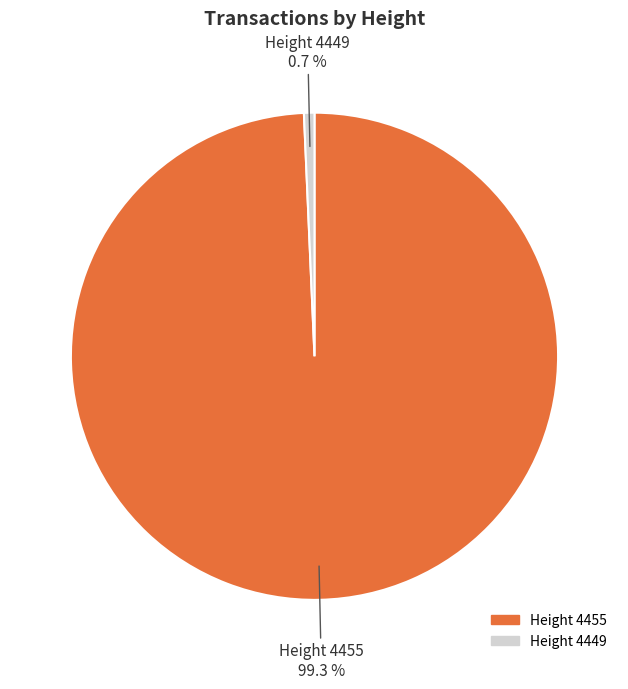

What is the smallest slice in the pie chart?

Height 4449